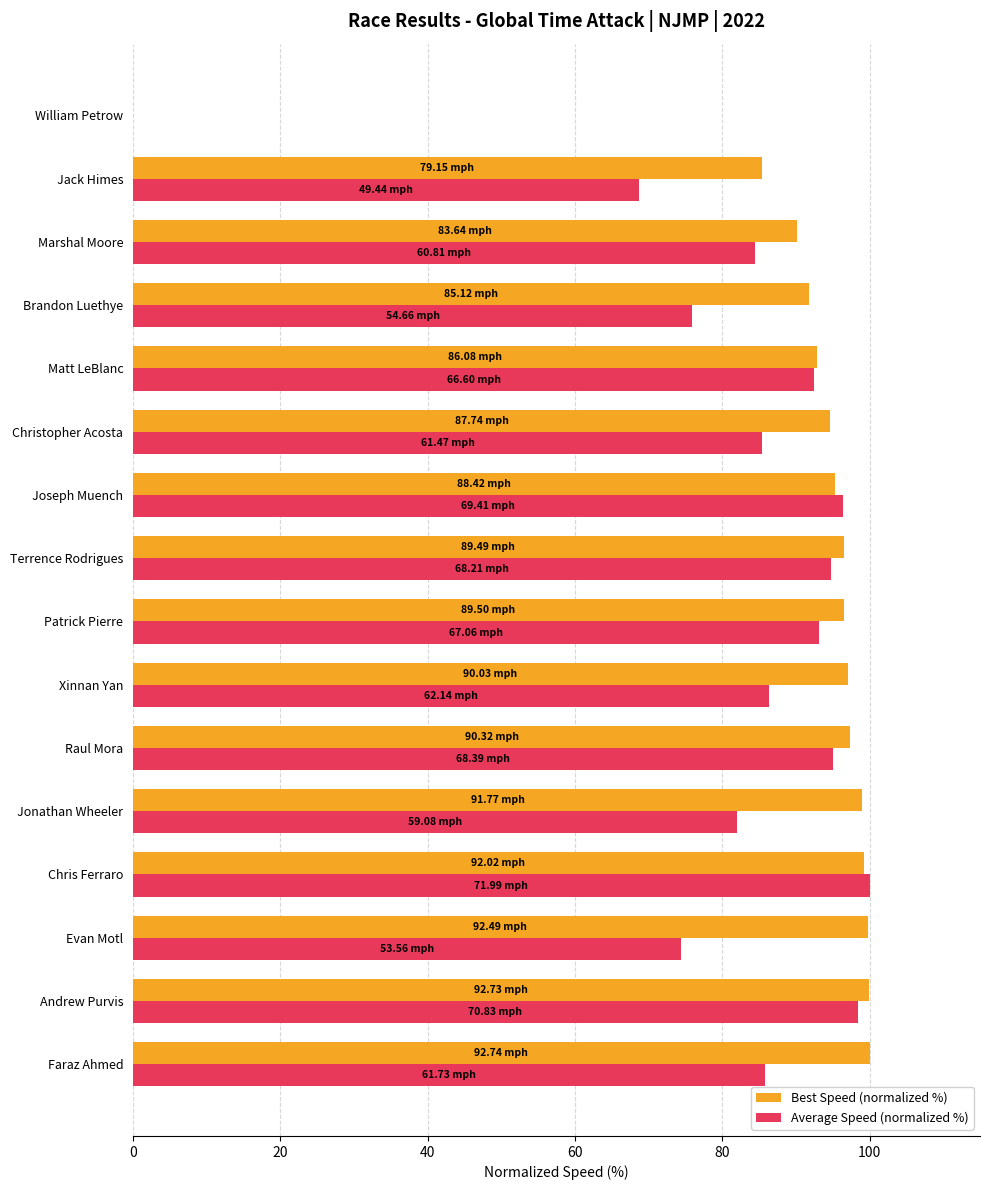

Which series changed the most between Terrence Rodrigues and Christopher Acosta?

Average Speed (normalized %)